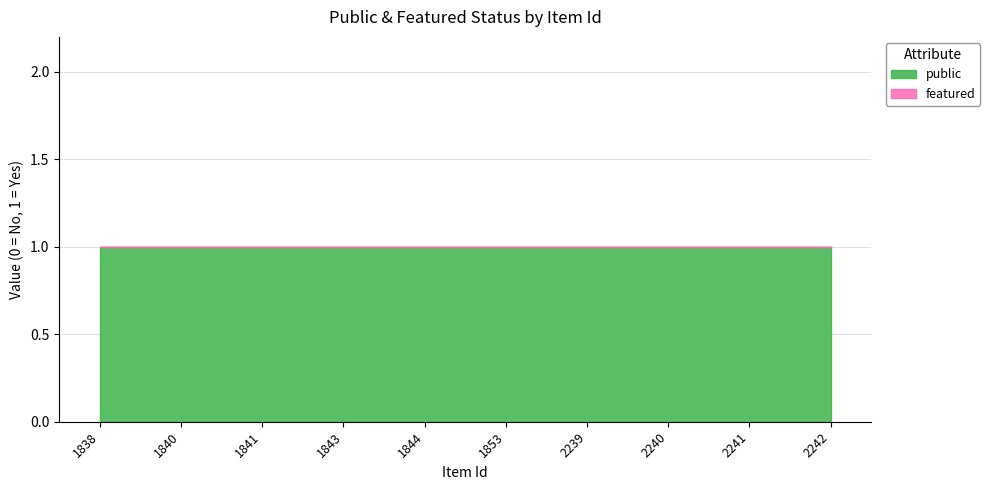

At 2241, list the series in order from smallest to largest.

featured, public